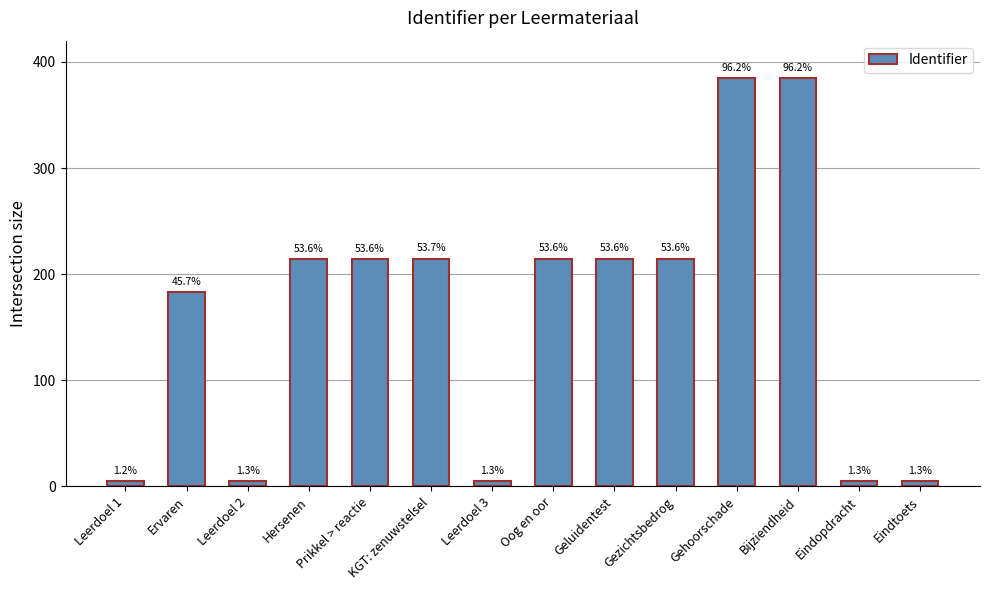

What is the difference between the maximum and minimum values?

380.0